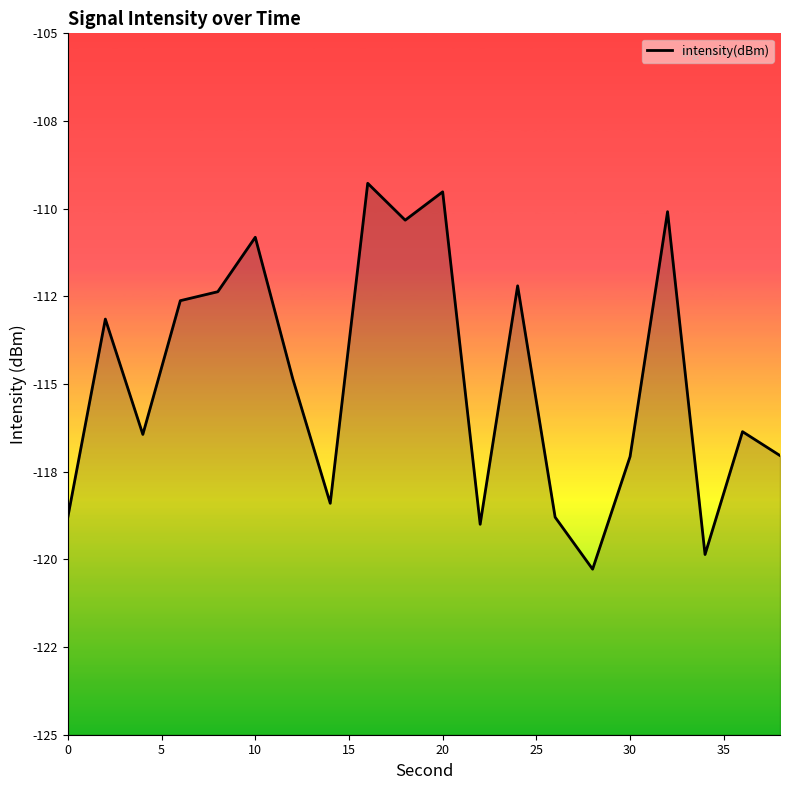

Reading left to right, extract all data points from this chart.

-118.8	-113.1	-116.4	-112.6	-112.4	-110.8	-114.8	-118.4	-109.3	-110.3	-109.5	-119.0	-112.2	-118.8	-120.3	-117.1	-110.1	-119.9	-116.4	-117.0